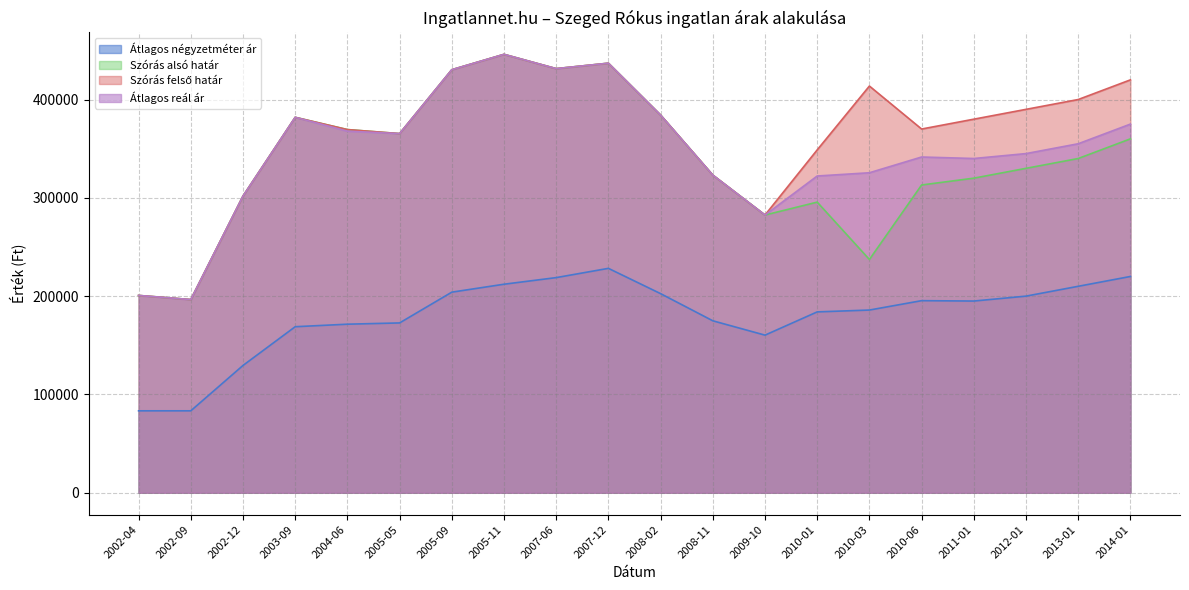

How many values in the Szórás felső határ series exceed 381904?

9